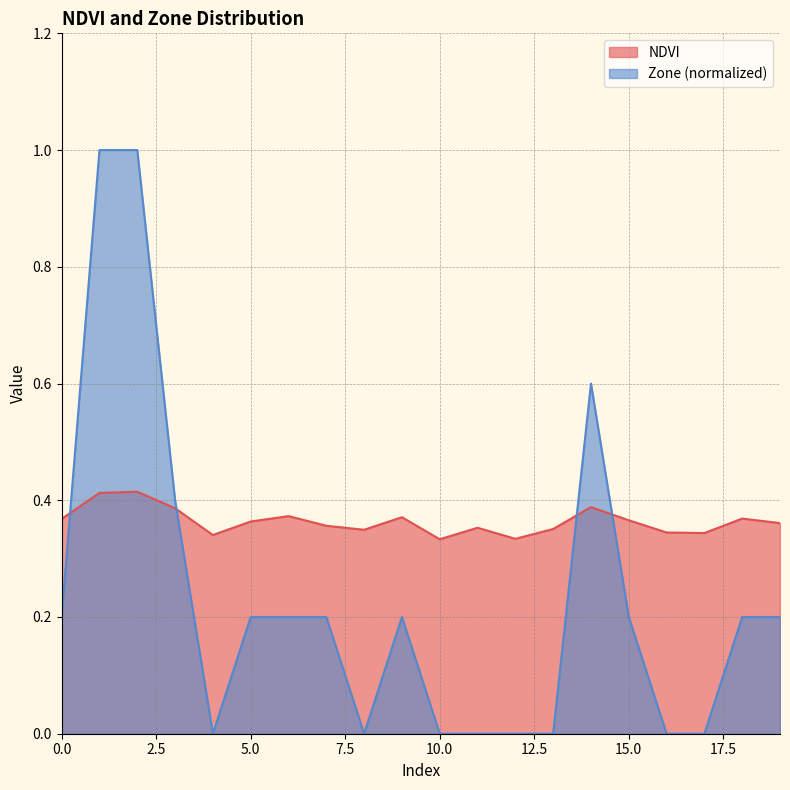

What is the maximum value for Zone?

1.0